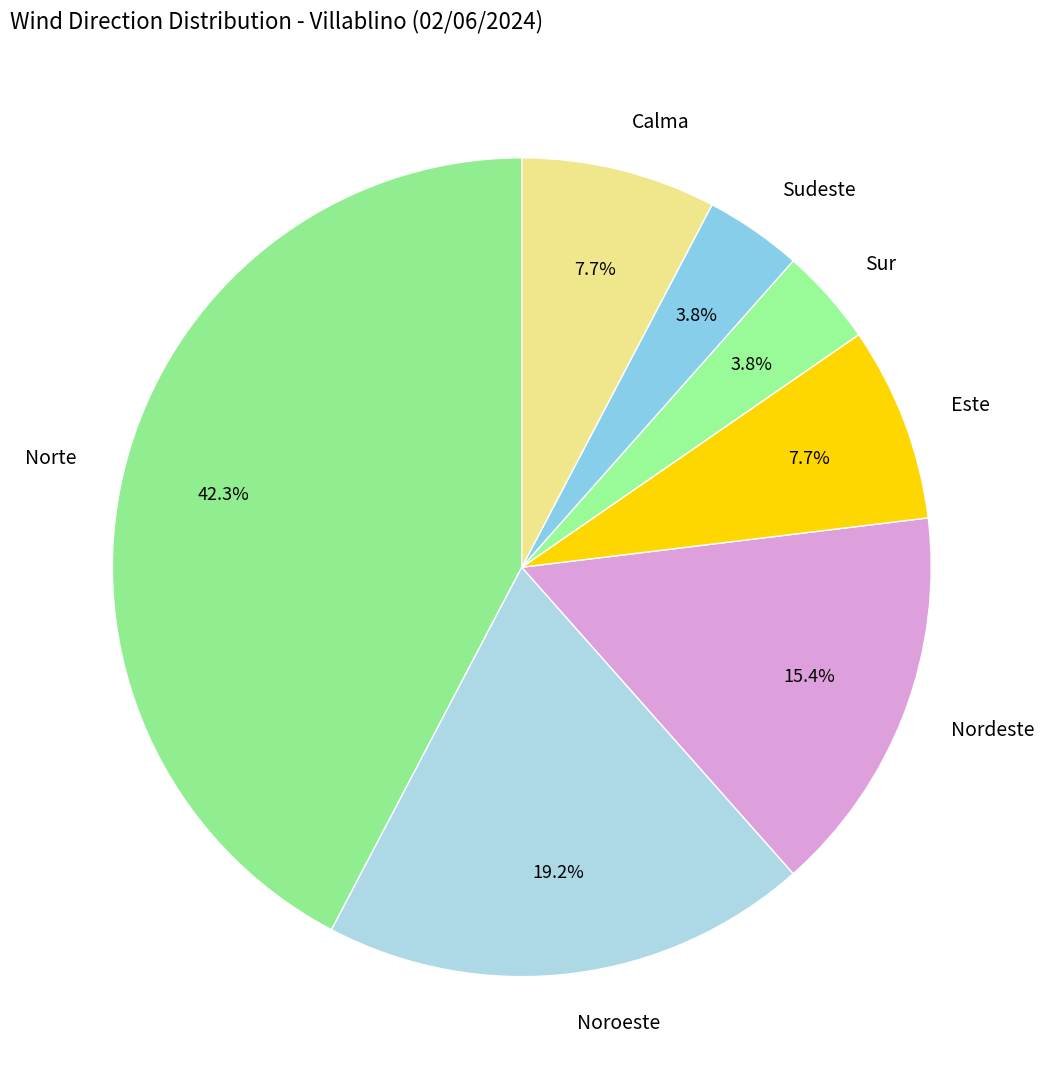

Is it true that Nordeste is 26% of the pie?

False